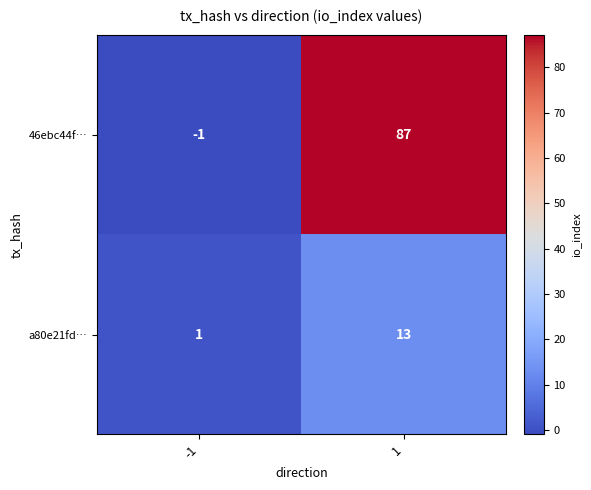

List the series in order of their peak value, lowest first.

a80e21fd…, 46ebc44f…